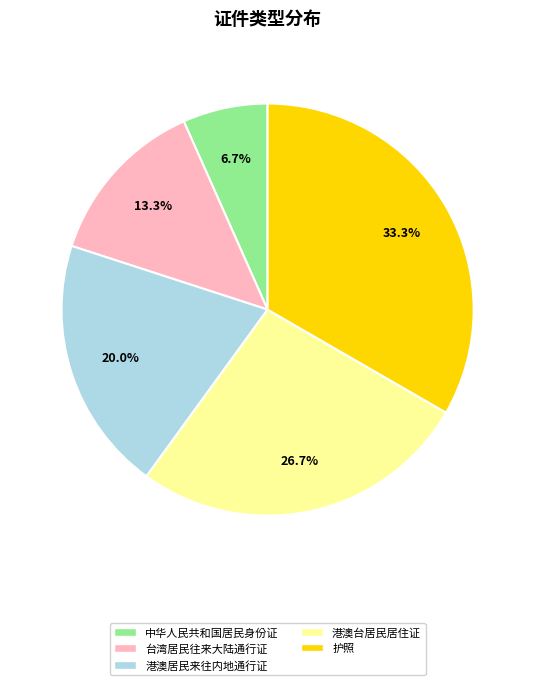

True or false: 港澳台居民居住证 accounts for 39% of the total.

False